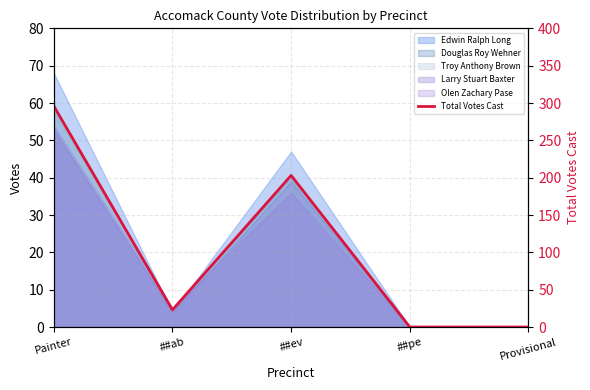

What is the average value?

104